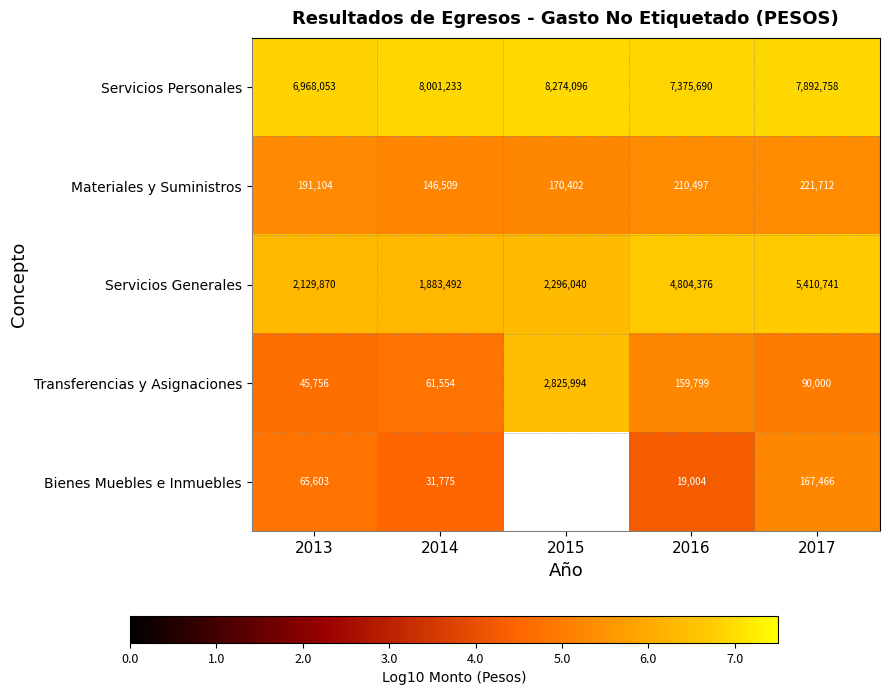

Is the value of Bienes Muebles e Inmuebles at 2017 greater than the value of Materiales y Suministros at 2013?

No